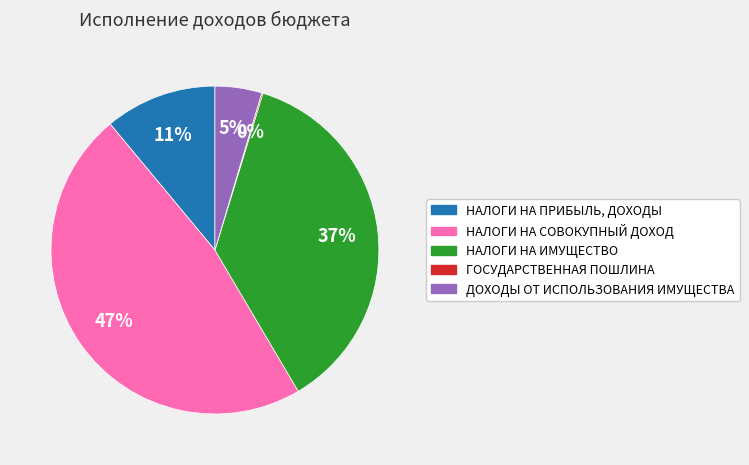

To the nearest percent, what portion does НАЛОГИ НА СОВОКУПНЫЙ ДОХОД represent?

47%